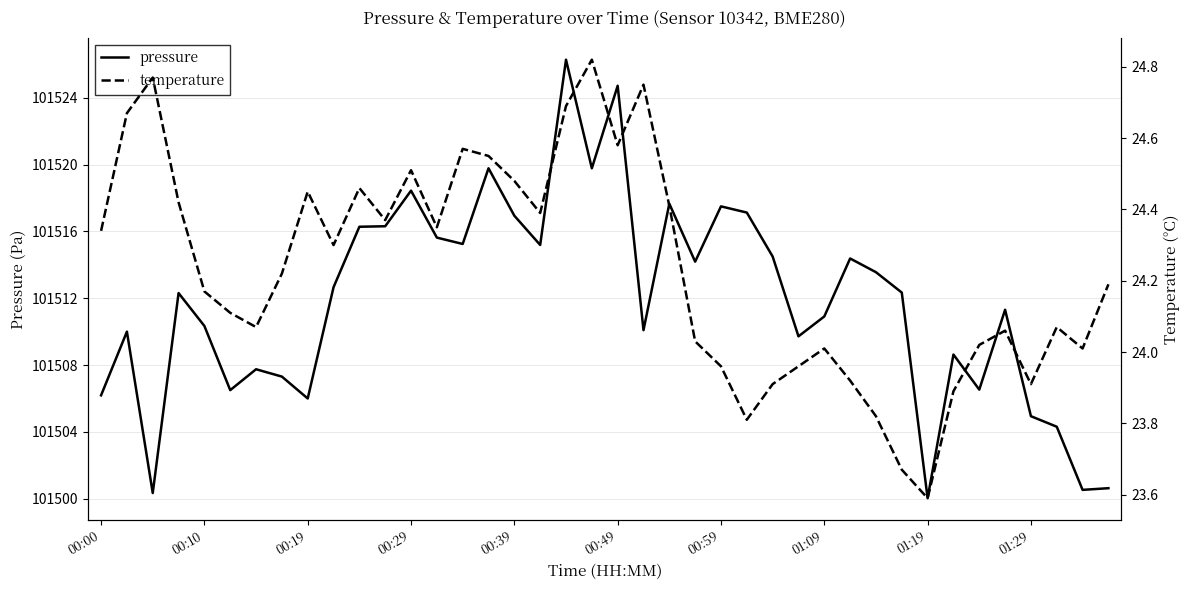

The temperature series shows 23.9 at 26. True or false?

True